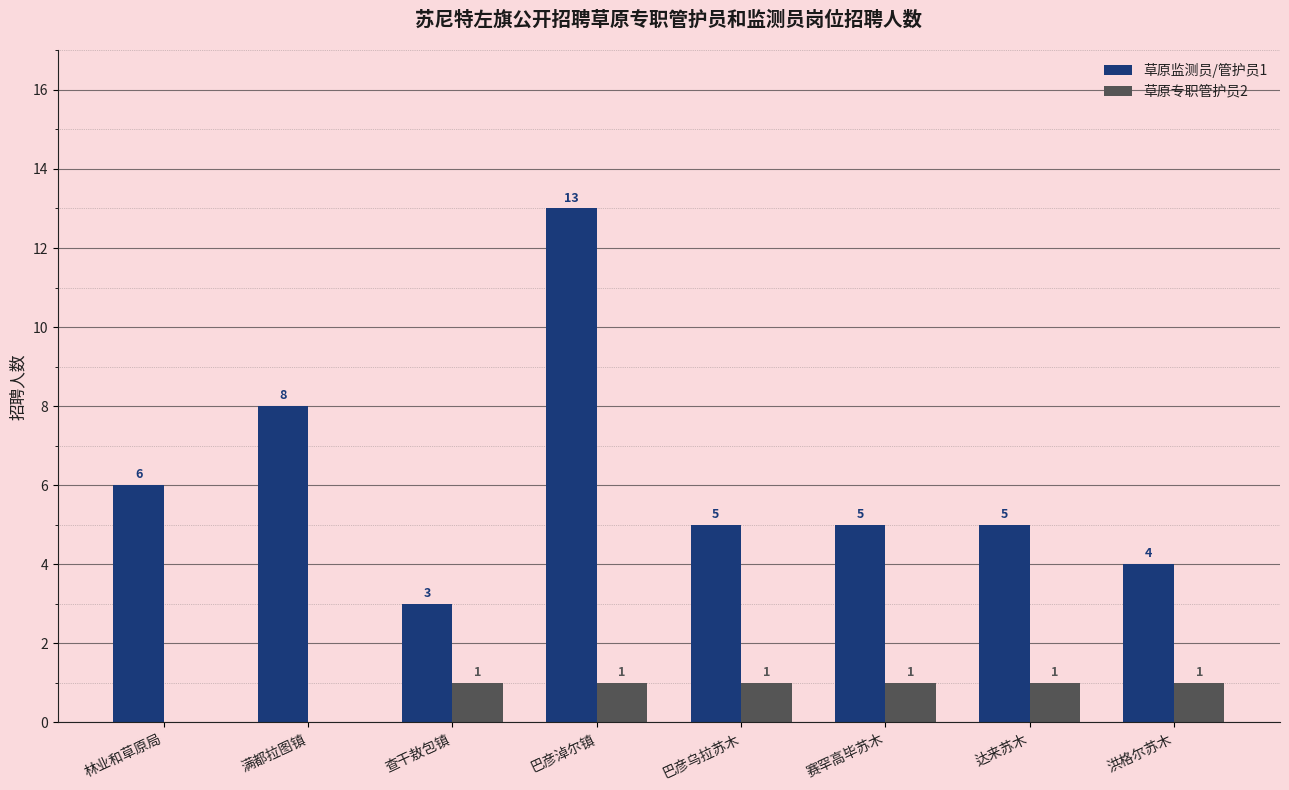

What is the sum of the 草原监测员/管护员1 values at 赛罕高毕苏木 and 林业和草原局?

11